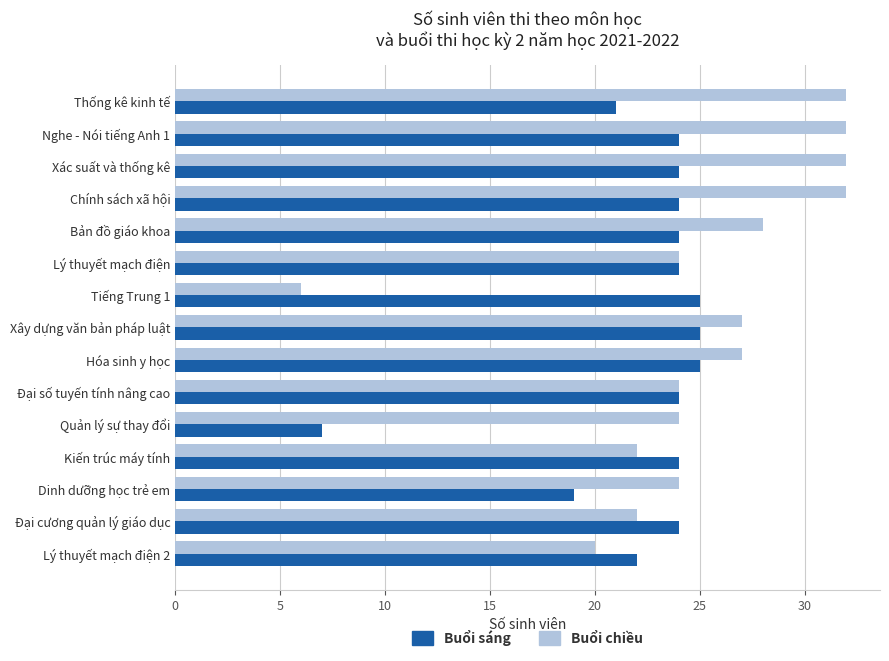

What is the average value of the Buổi sáng series?

22